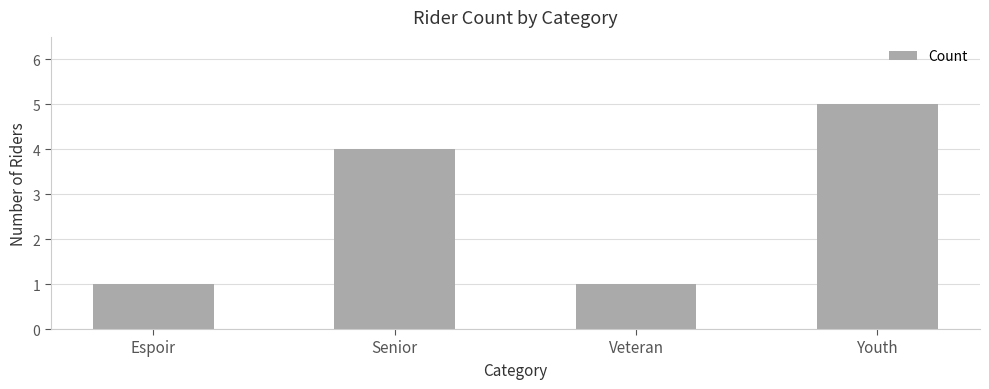

What is the average value?

3